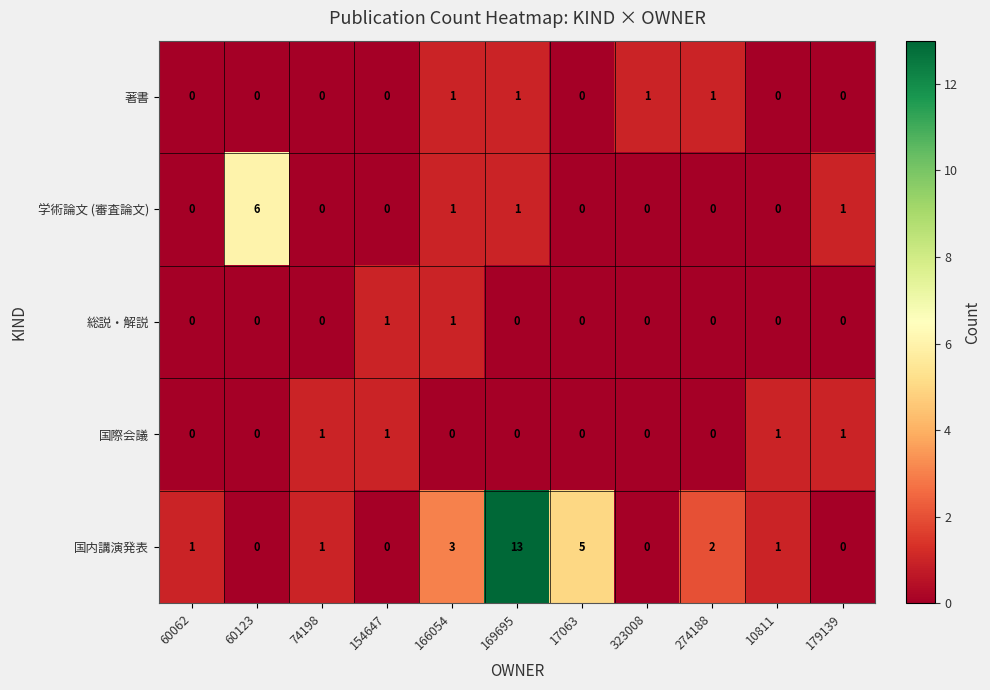

What is the total value across all series at 179139?

2